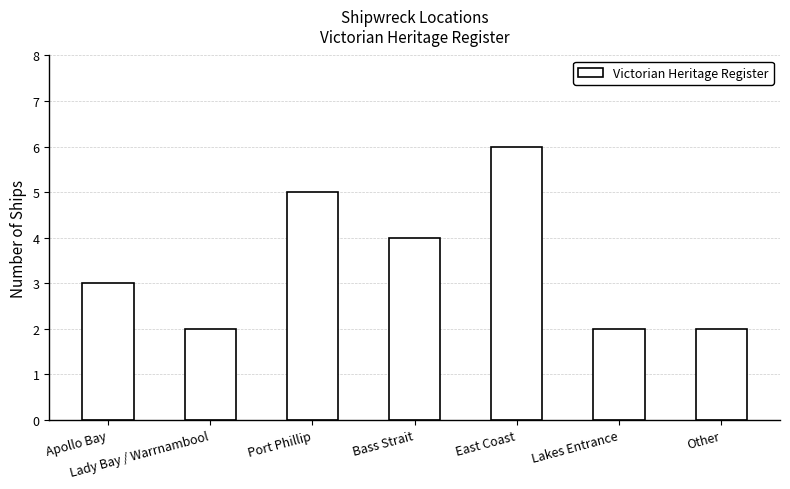

Approximately how many times larger is the value at Lady Bay / Warrnambool compared to Other?

1.0